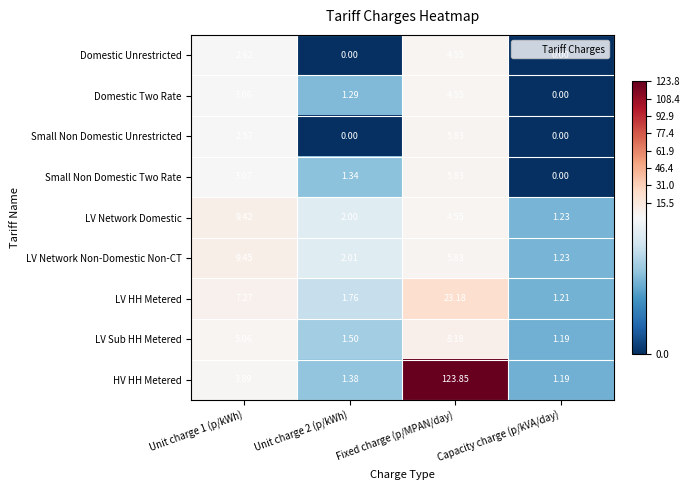

How many series are shown in this chart?

9